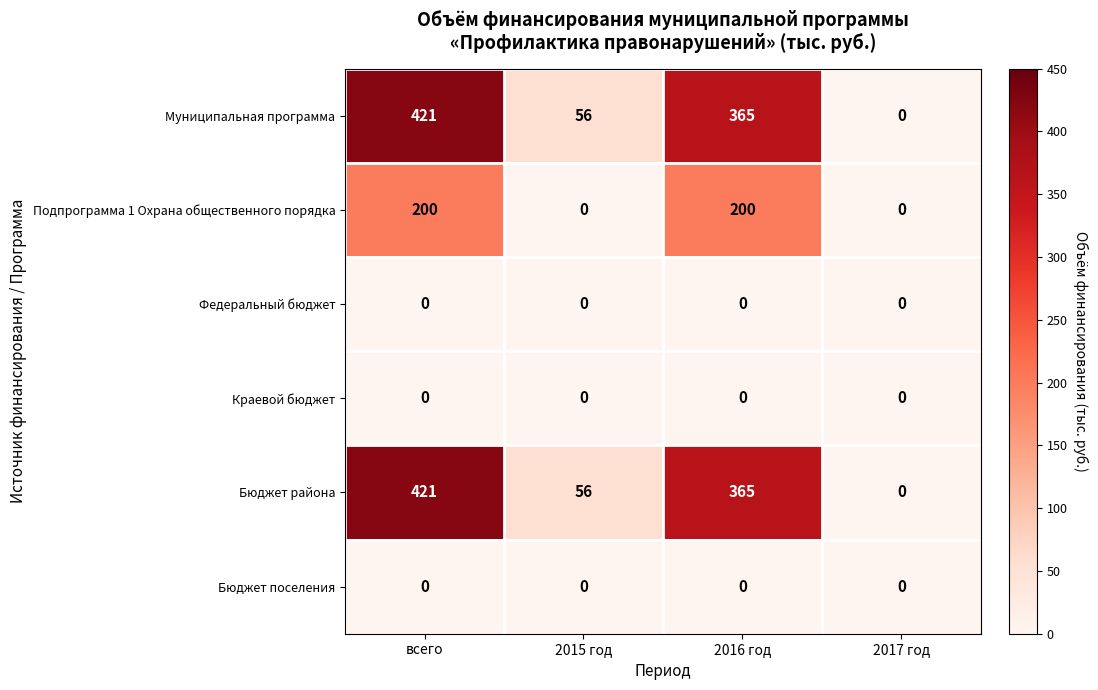

At which label does Бюджет района reach its minimum?

2017 год